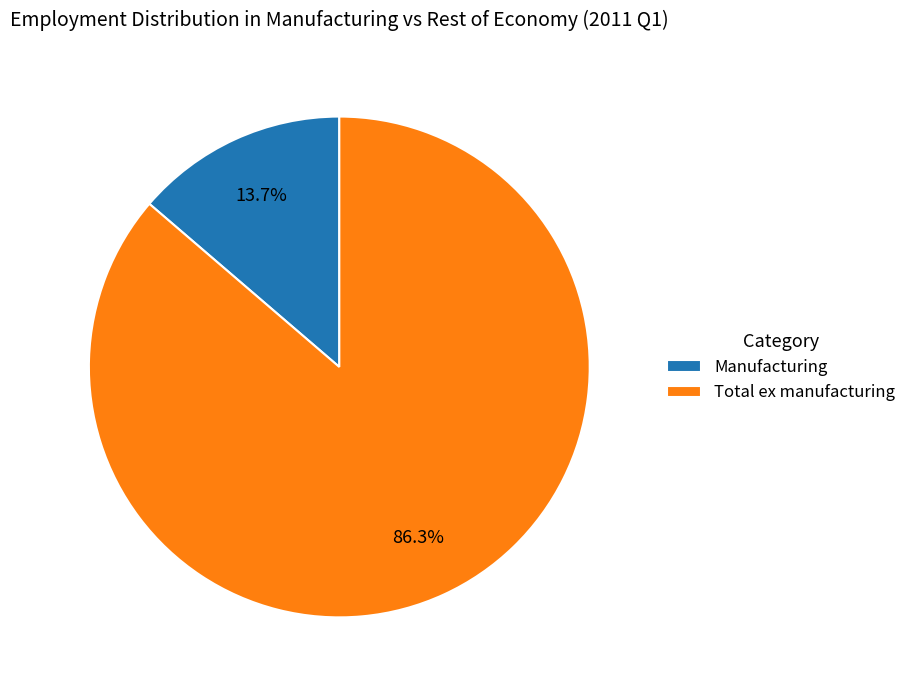

Which slice is the largest?

Total ex manufacturing